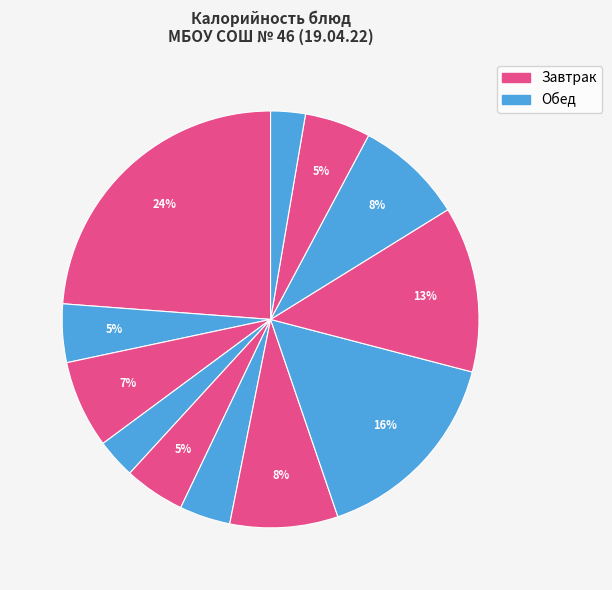

How many slices are in this pie chart?

12